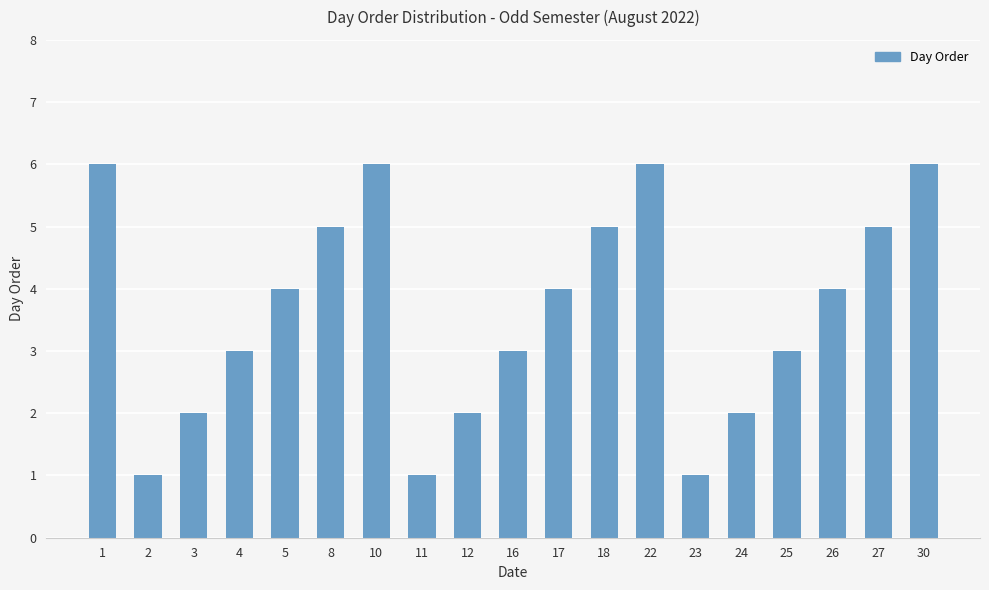

Reading right to left, list all the values displayed in this chart.

30=6	27=5	26=4	25=3	24=2	23=1	22=6	18=5	17=4	16=3	12=2	11=1	10=6	8=5	5=4	4=3	3=2	2=1	1=6